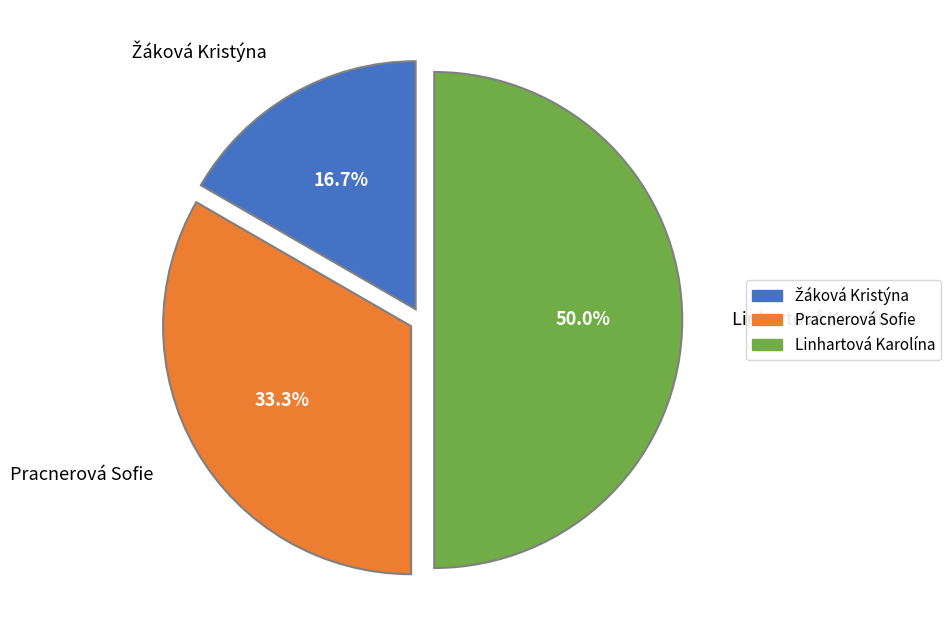

How many segments does this pie chart have?

3